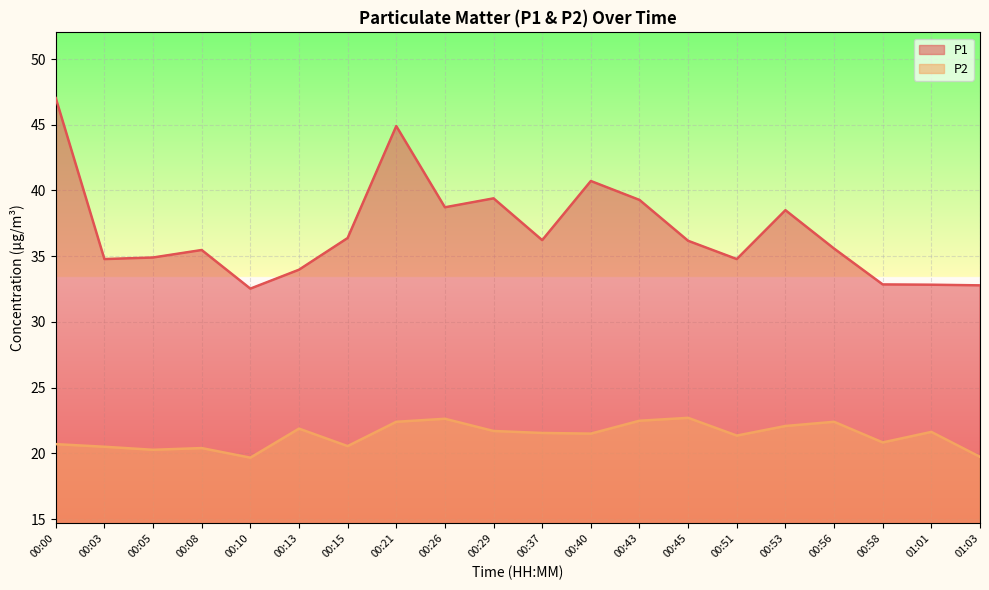

What is the sum of the P2 values at 00:37 and 01:01?

43.2